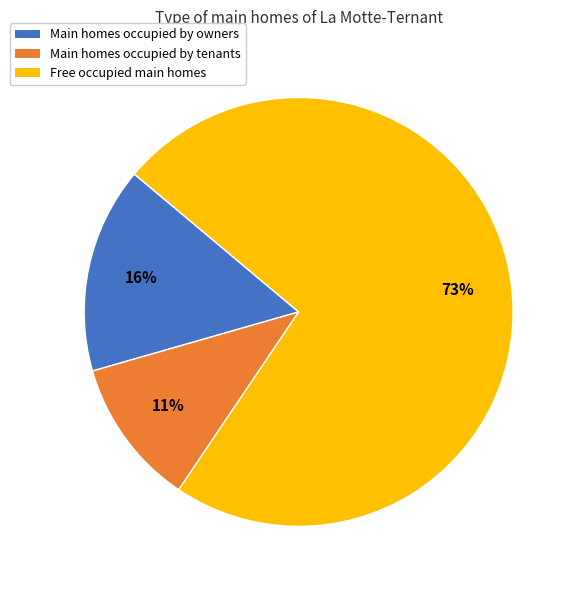

Which slice is the smallest?

Main homes occupied by tenants